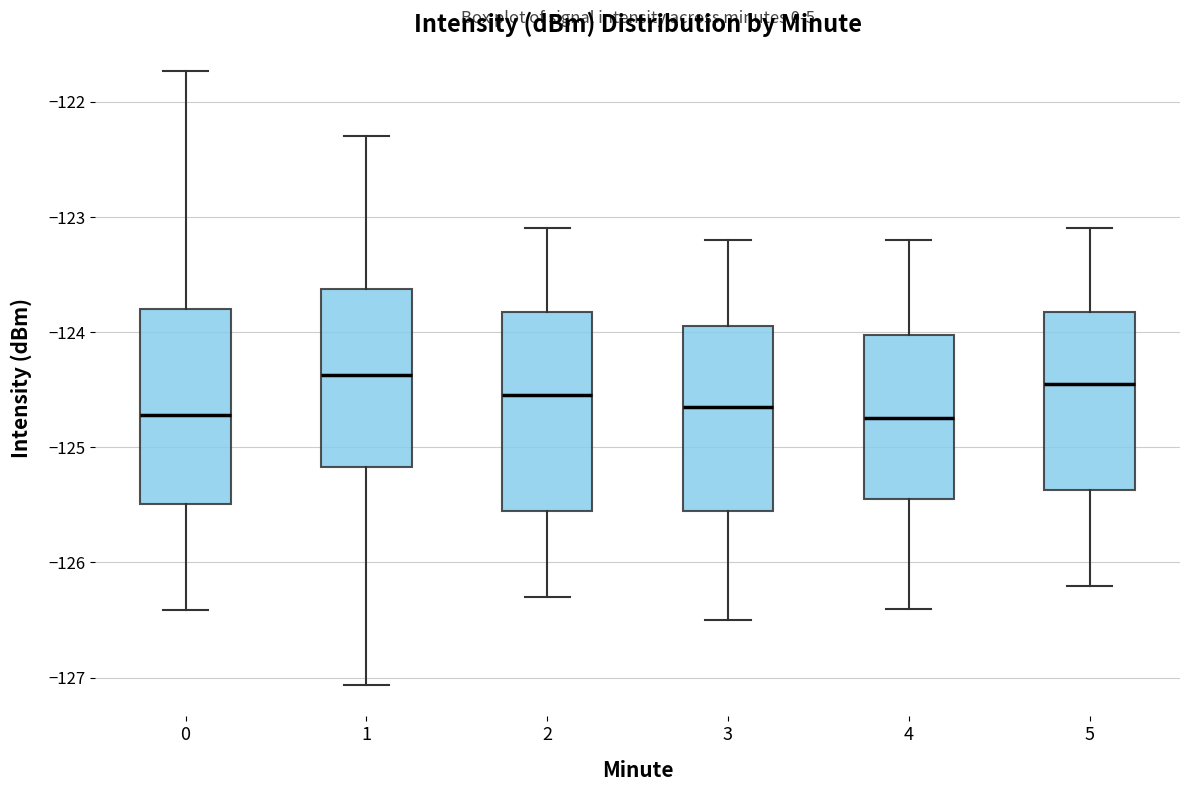

Where does the upper whisker of the box at x = 1 end on the y-axis? The values are not printed on the chart, so give them approximately, as read against the axis.

-122.3